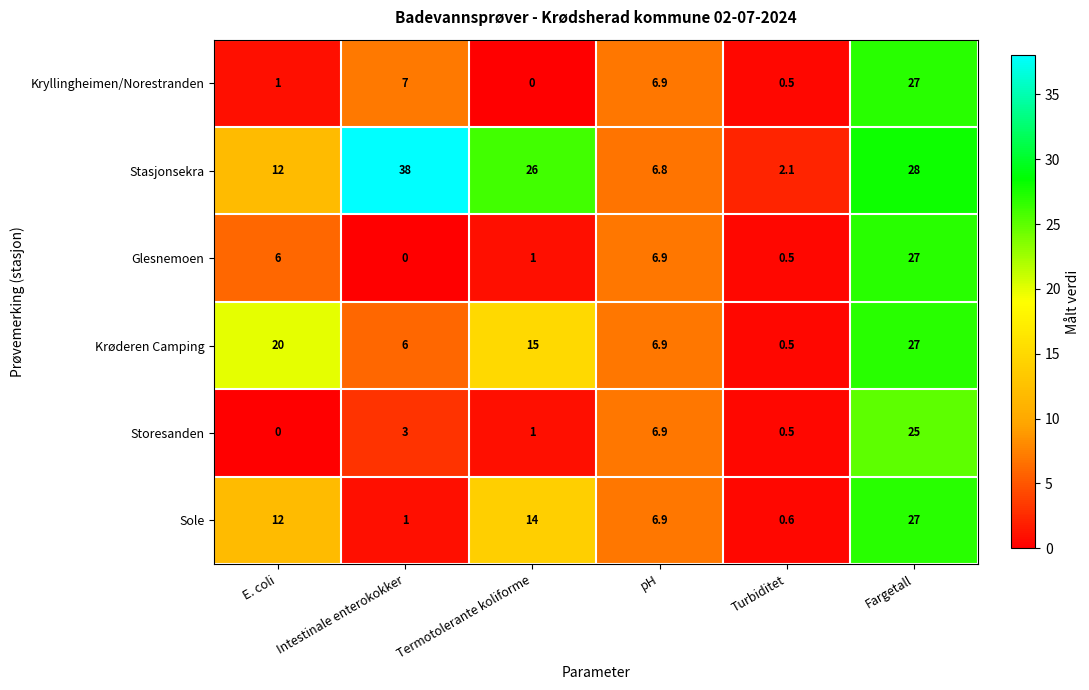

What is the approximate value of Kryllingheimen/Norestranden at Turbiditet?

0.5